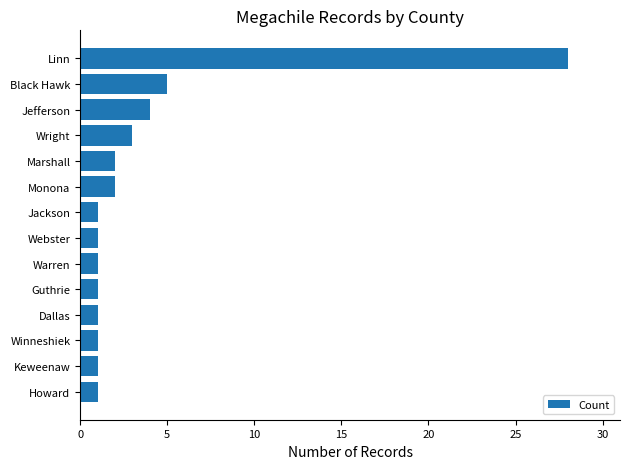

True or false: the data shows 5 at Black Hawk.

True